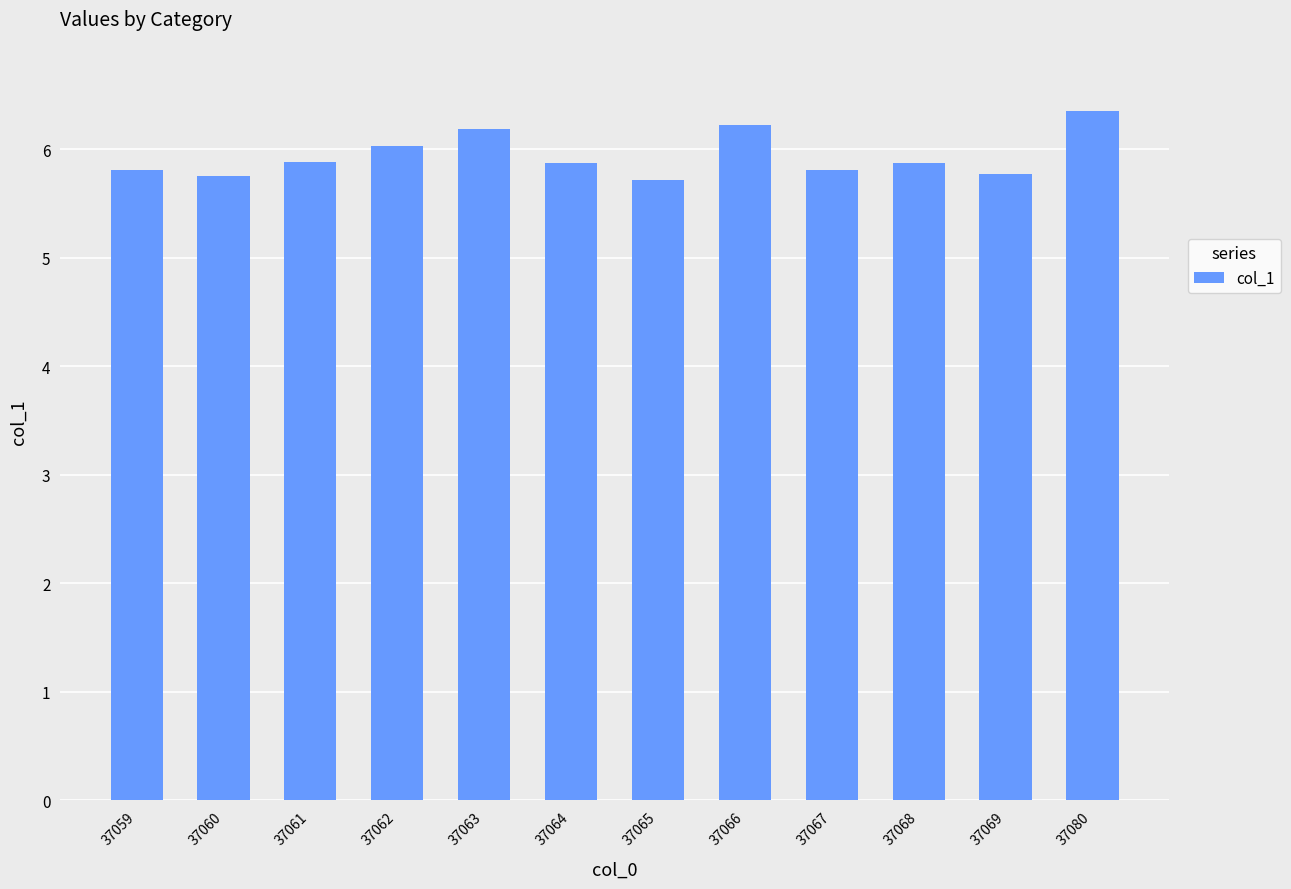

Which has a higher value, 37069 or 37064?

37064